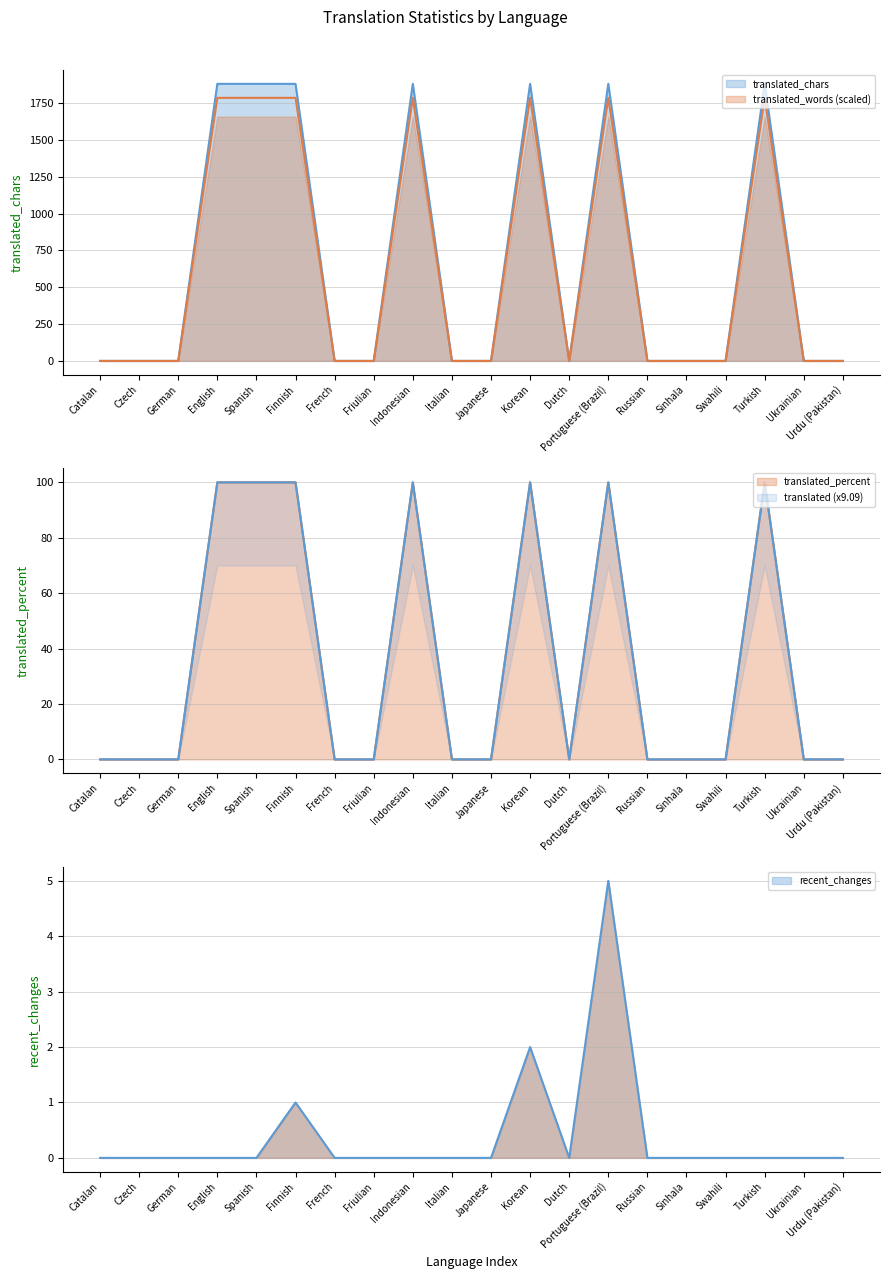

Between Spanish and German, which is larger?

Spanish